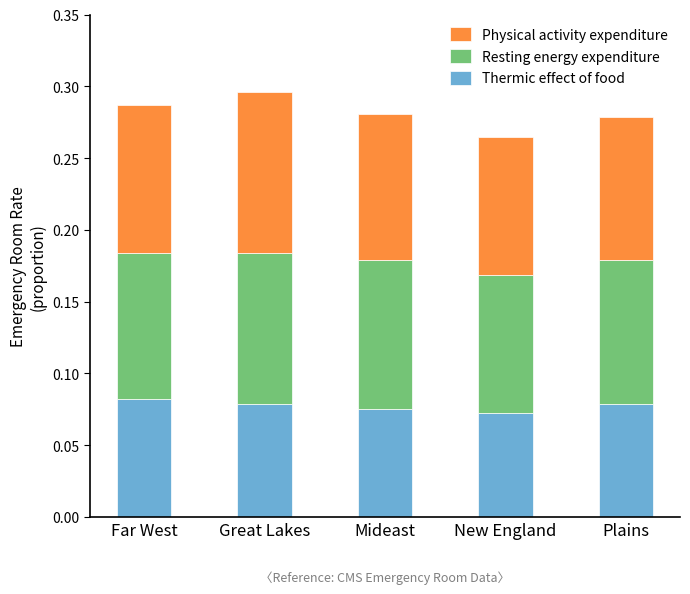

What is the total value across all series at New England?

0.3